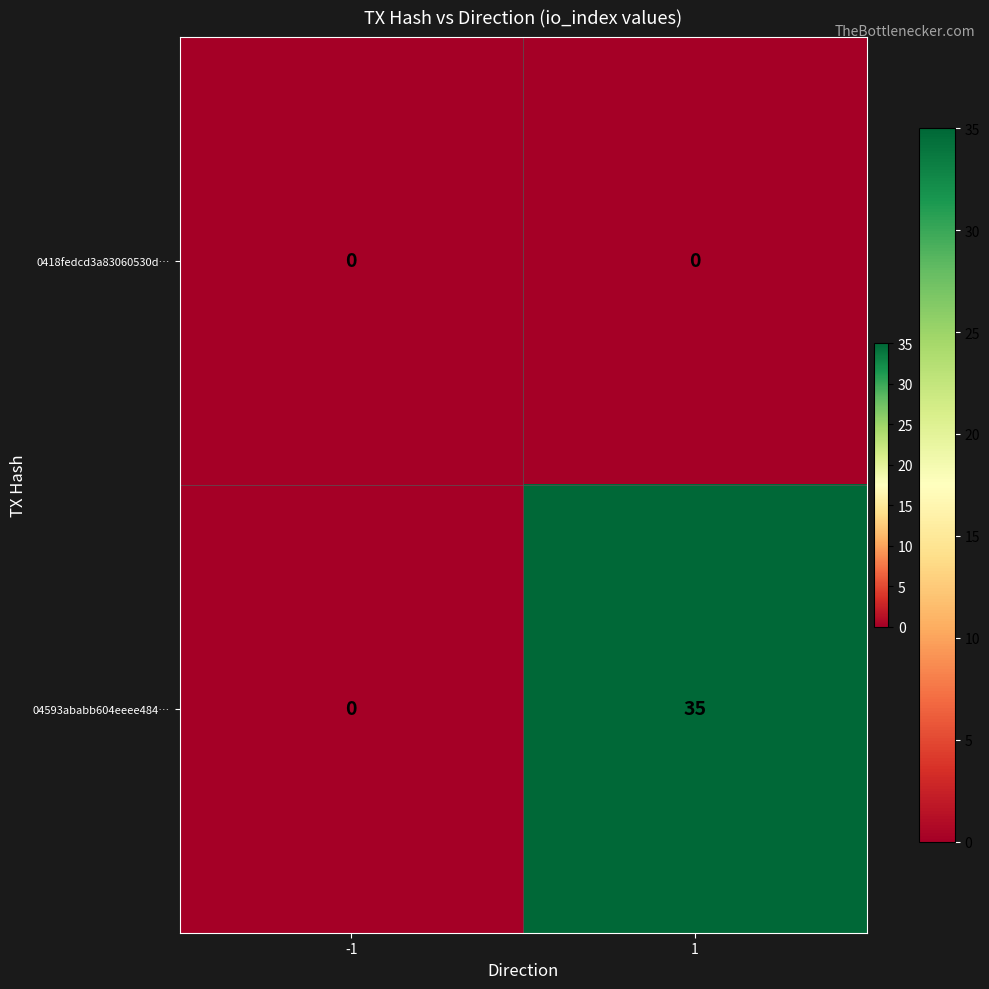

What is the difference between the maximum and minimum values in the 04593ababb604eeee484… series?

35